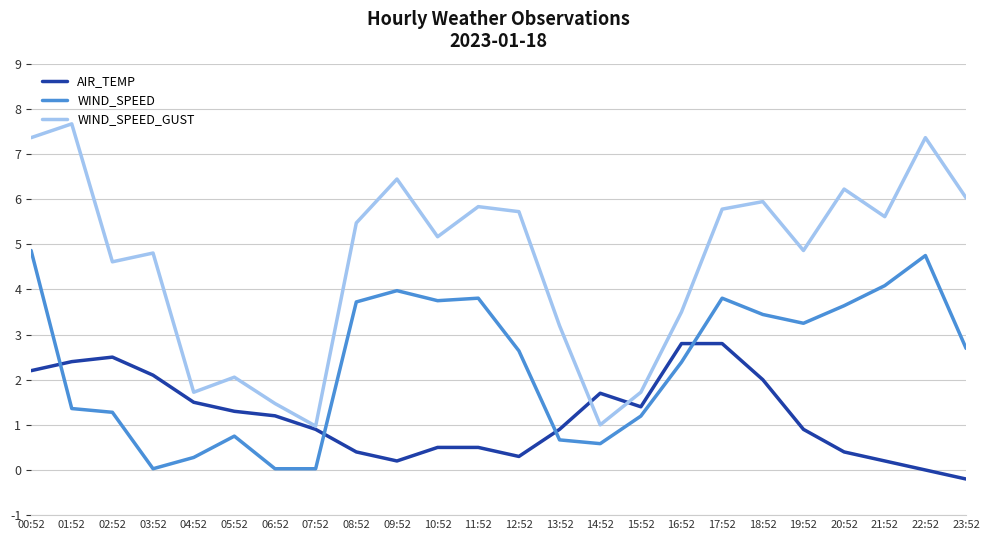

What position from the left is 10:52?

11